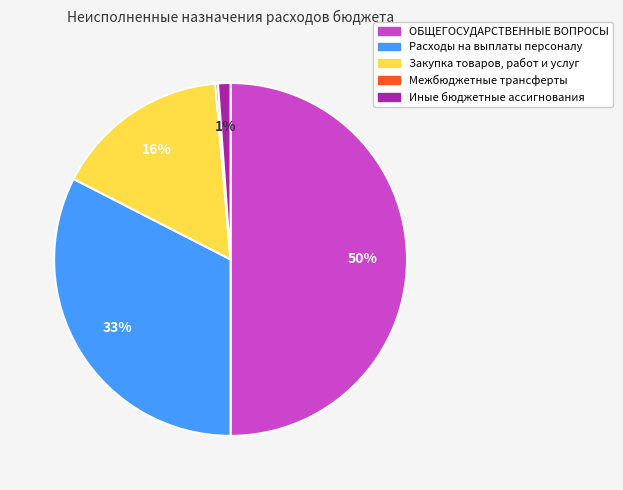

Which slice is the largest?

ОБЩЕГОСУДАРСТВЕННЫЕ ВОПРОСЫ